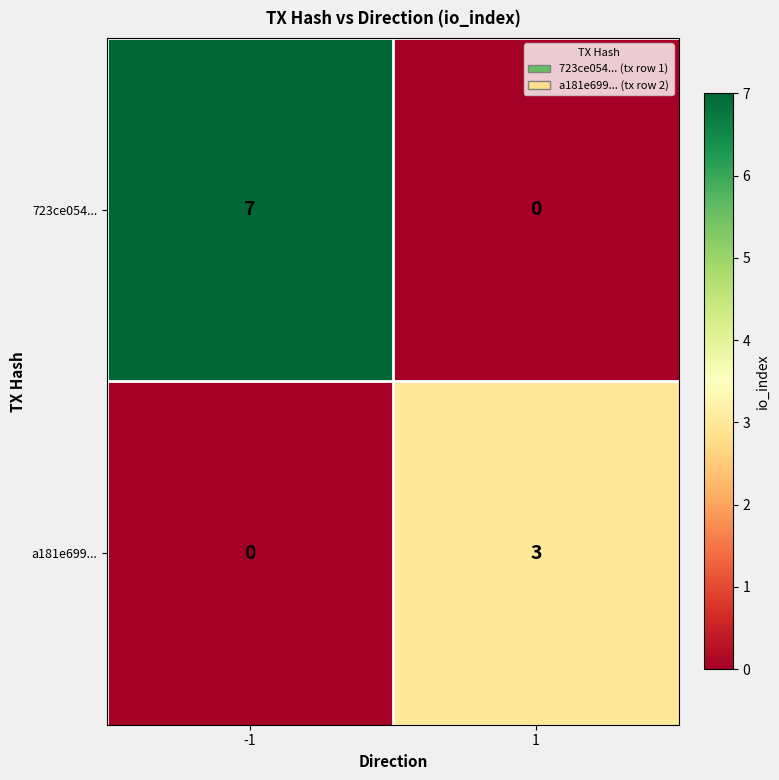

What is the difference between the a181e699... values at -1 and 1?

3